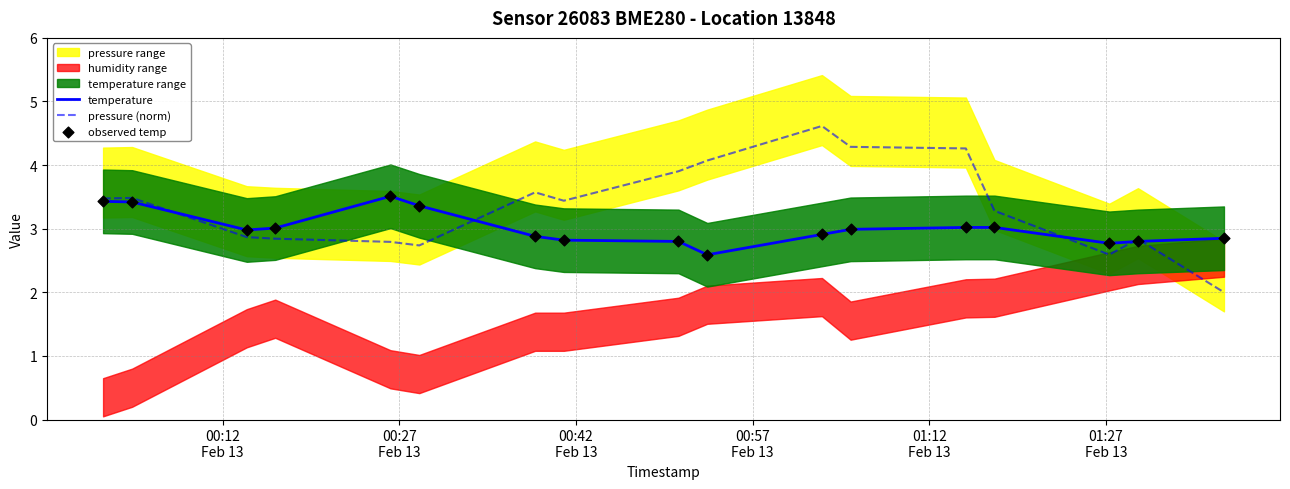

Which series has the largest total across all categories?

pressure (norm)